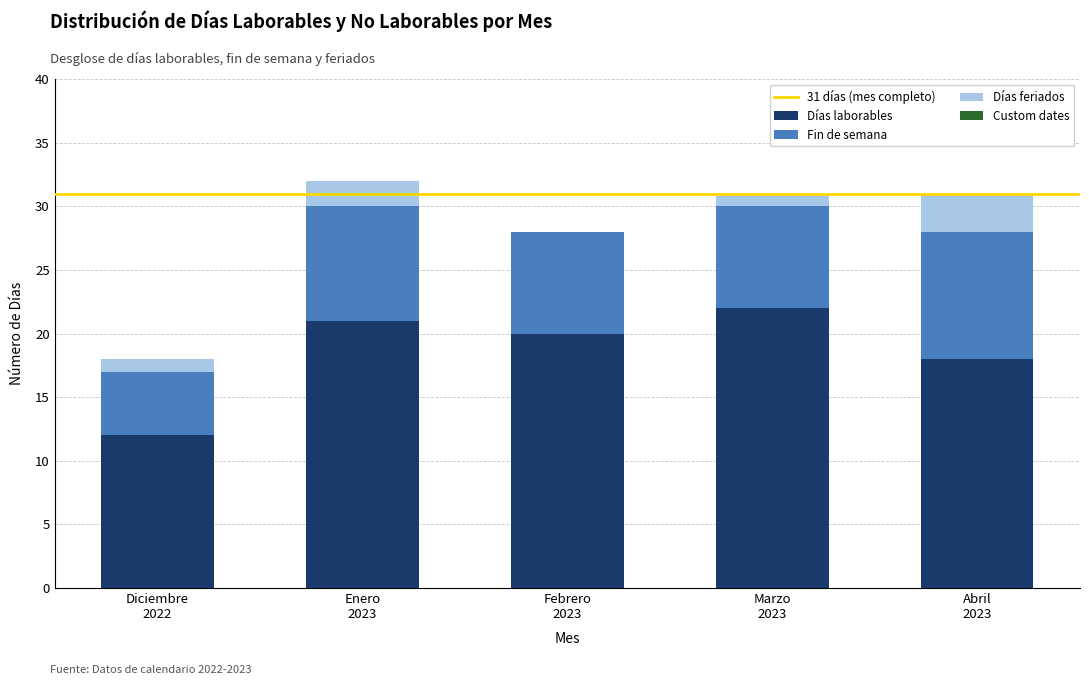

What is the maximum value for Días laborables?

22